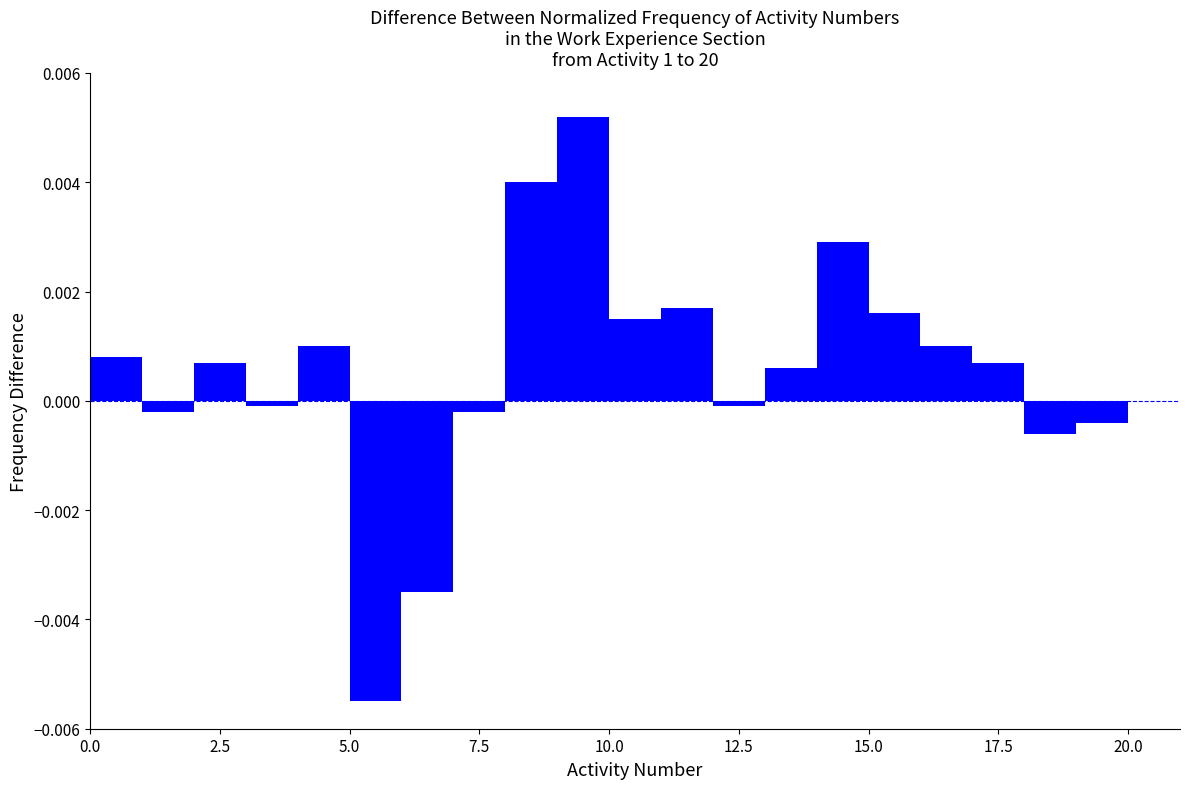

Read against the x-axis, roughly where is the centre of the tallest bar?

9.5